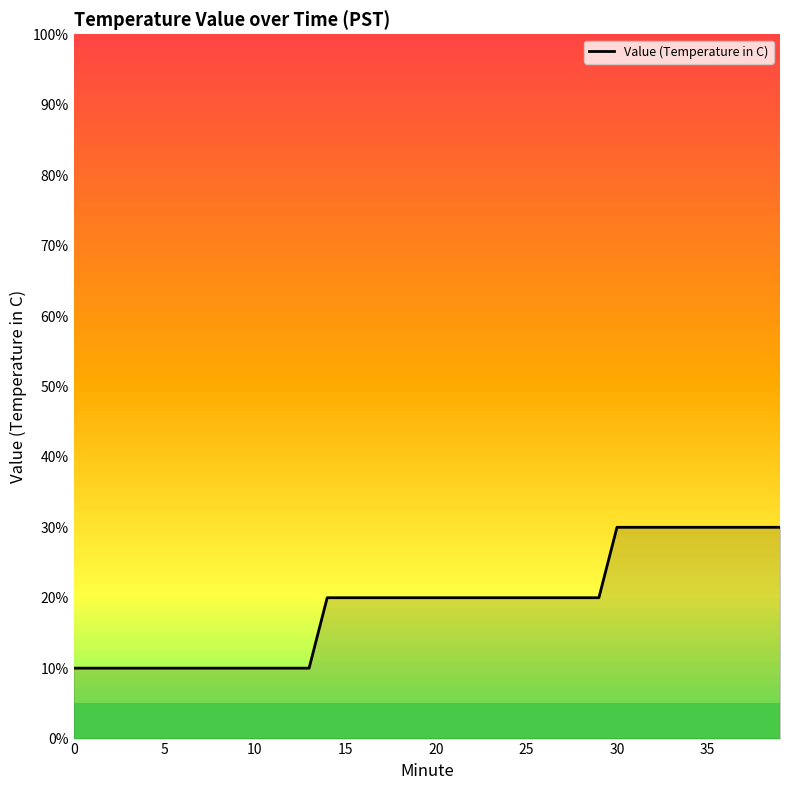

Reading left to right, extract all data points from this chart.

0.1	0.1	0.1	0.1	0.1	0.1	0.1	0.1	0.1	0.1	0.1	0.1	0.1	0.1	0.2	0.2	0.2	0.2	0.2	0.2	0.2	0.2	0.2	0.2	0.2	0.2	0.2	0.2	0.2	0.2	0.3	0.3	0.3	0.3	0.3	0.3	0.3	0.3	0.3	0.3